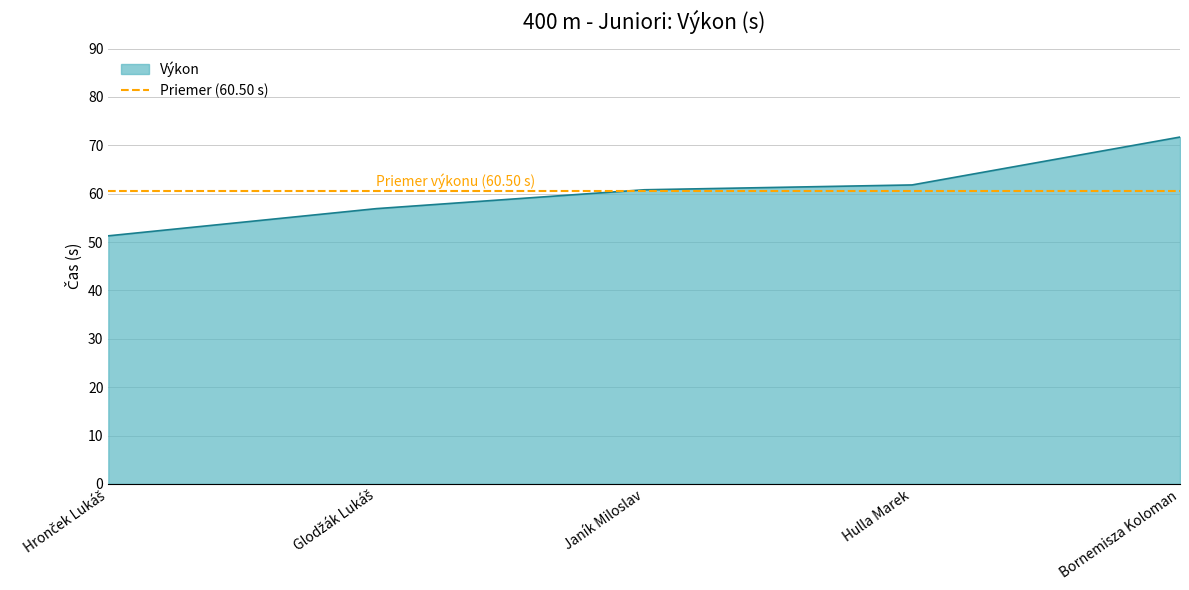

What is the value of the 3rd point from the left?

60.8